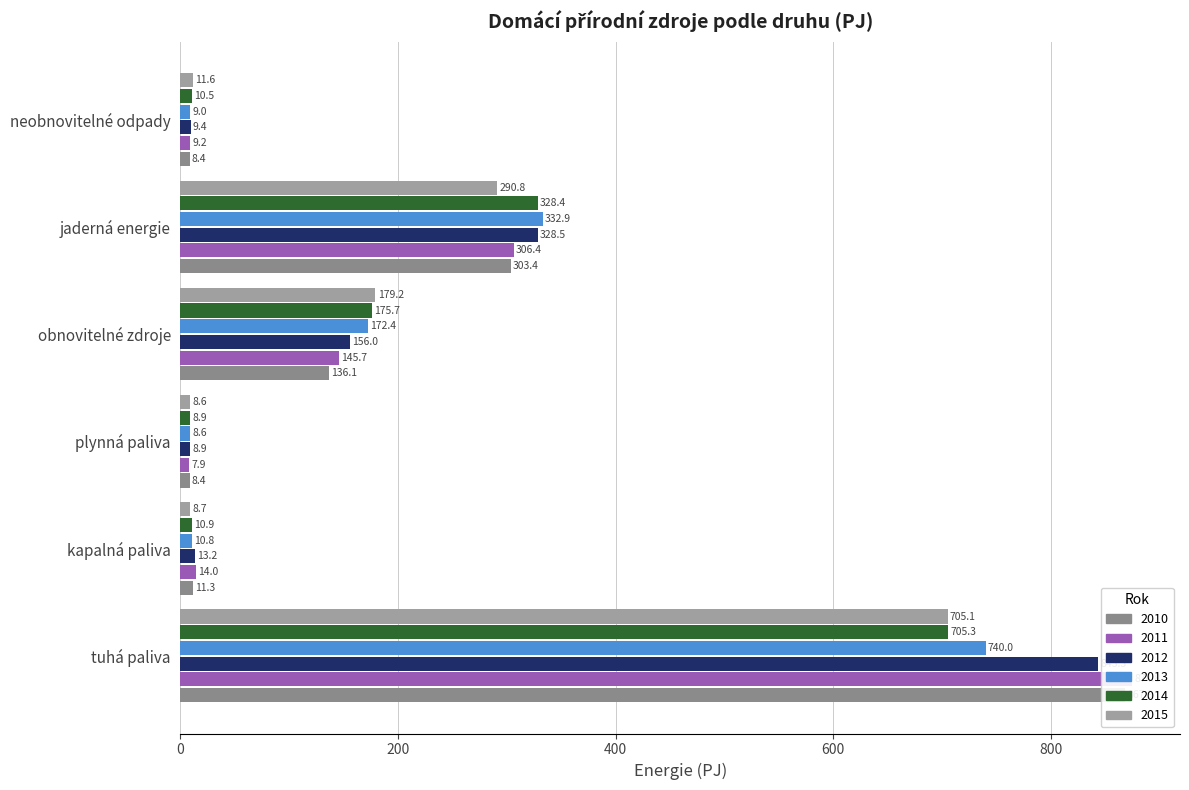

What is the label of the 3rd bar from the right?

obnovitelné zdroje